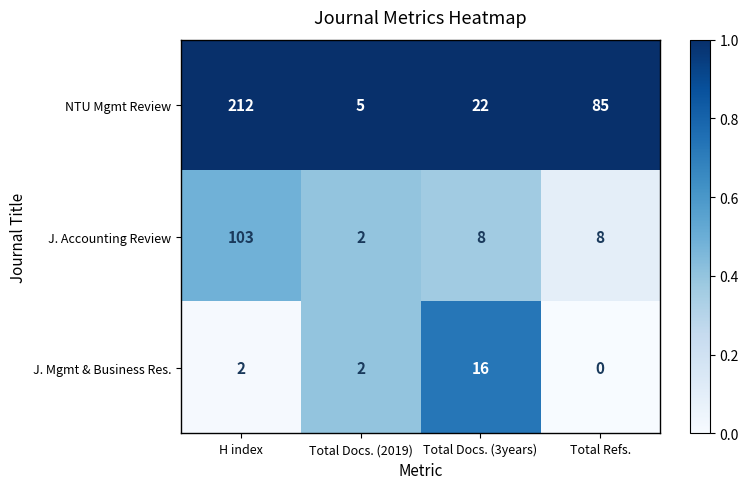

What is the total value across all series at Total Docs. (2019)?

9